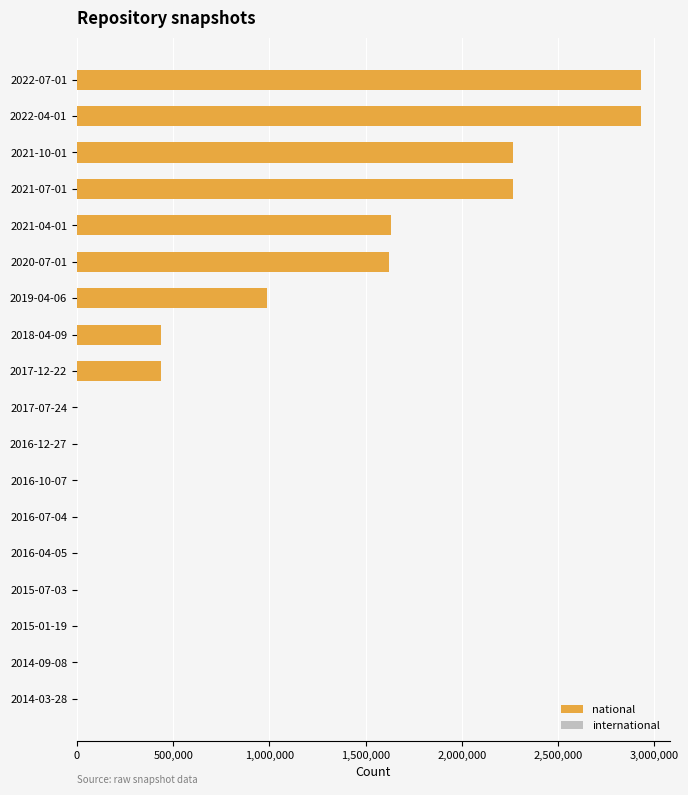

Which series has the largest range (max minus min)?

national